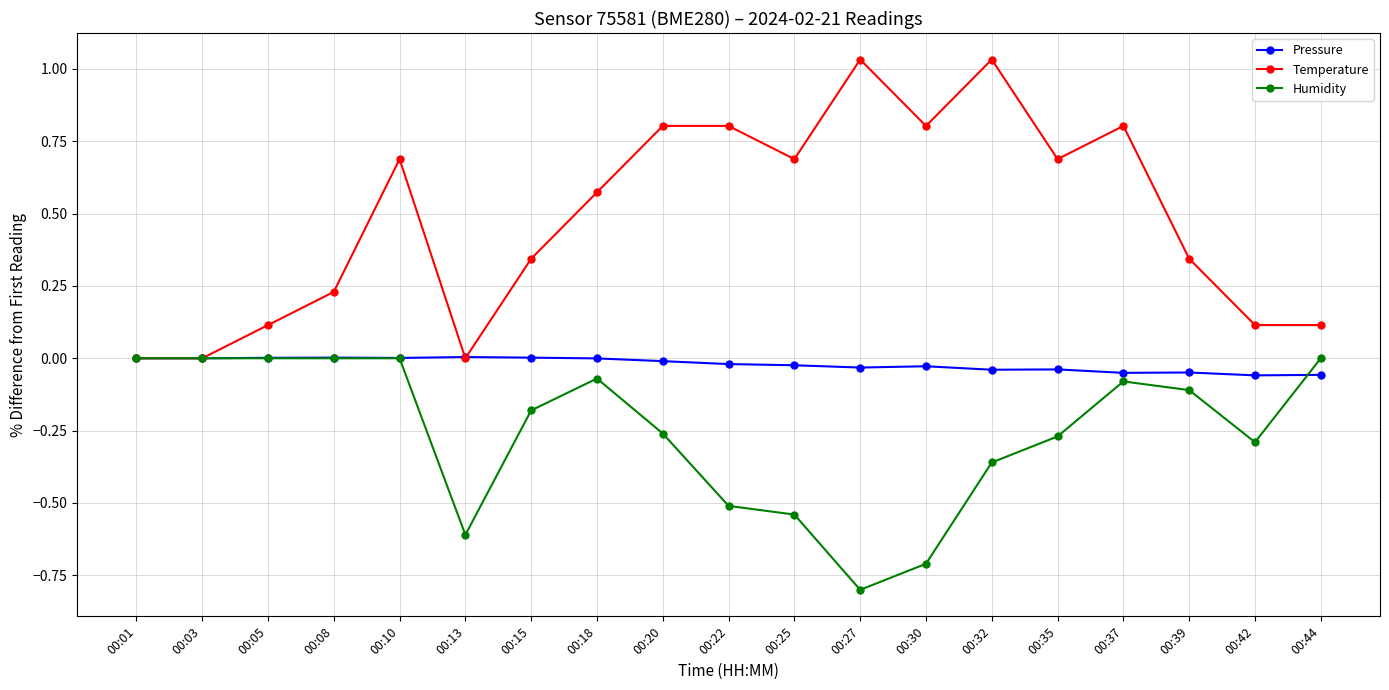

Is this an area chart (filled region under the line)?

No